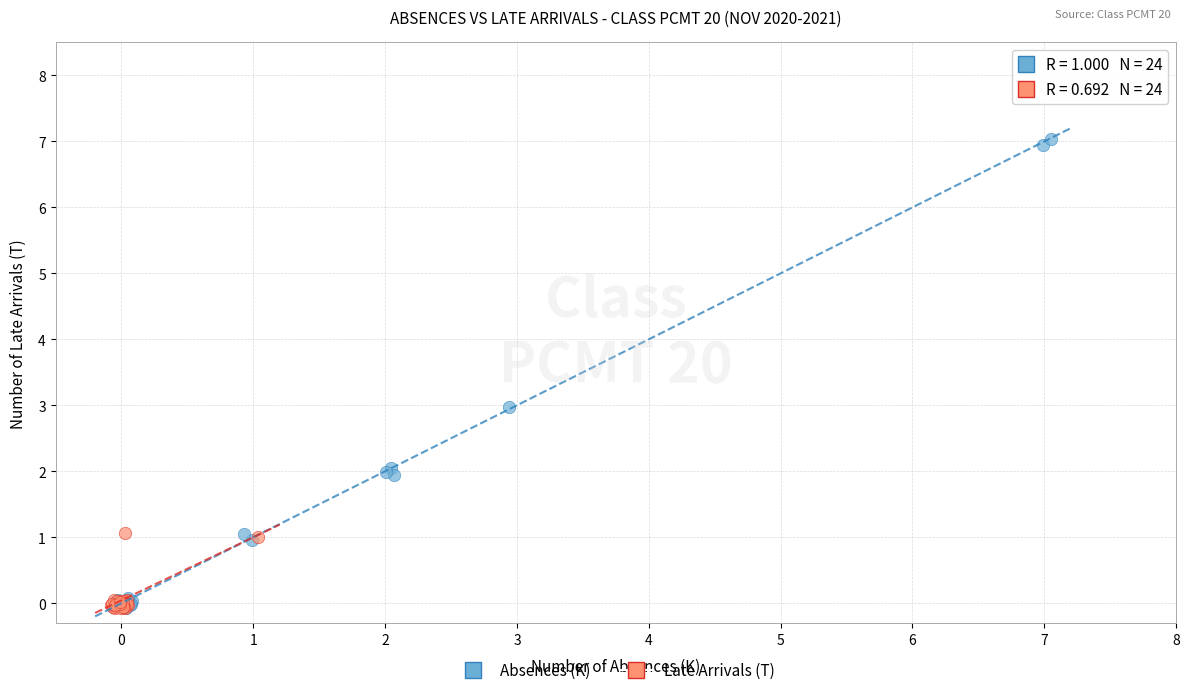

Which series contains the highest Y value?

Absences (K)